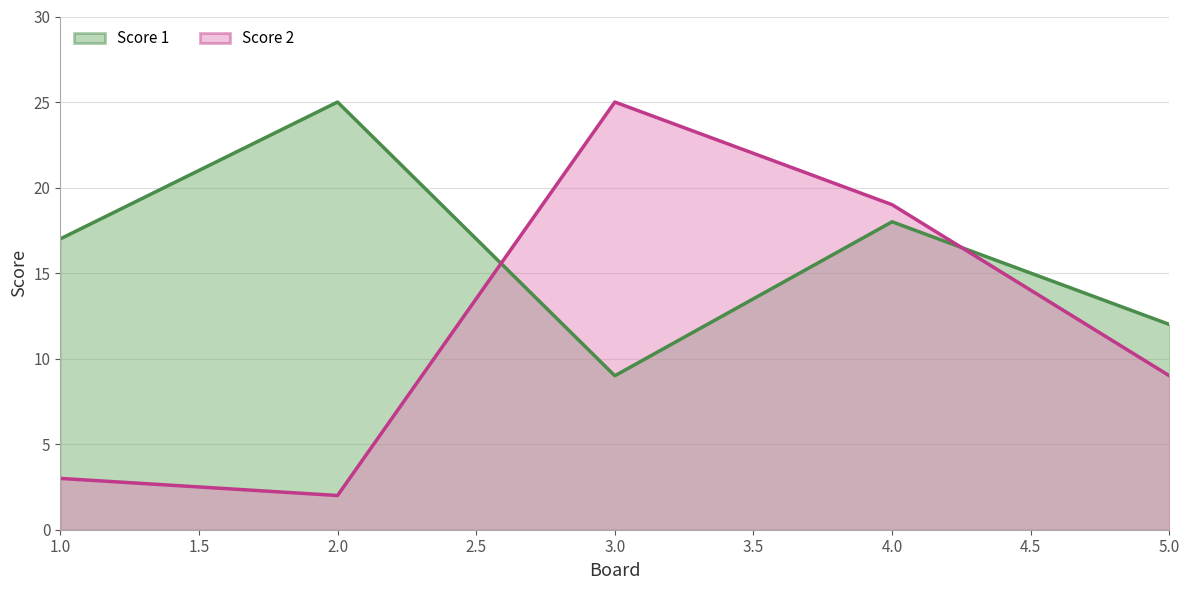

Where is the first local maximum for Score 1?

2